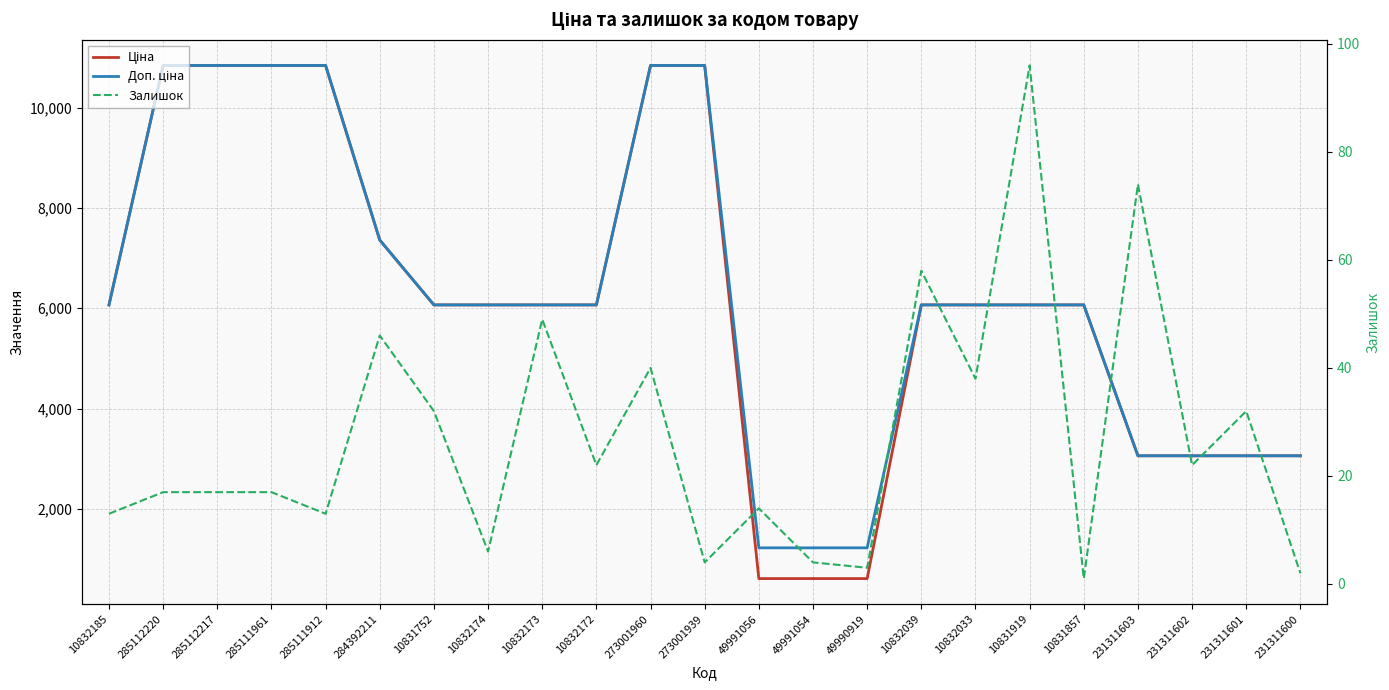

What is the difference between the maximum and second lowest values in the Залишок series?

94.0